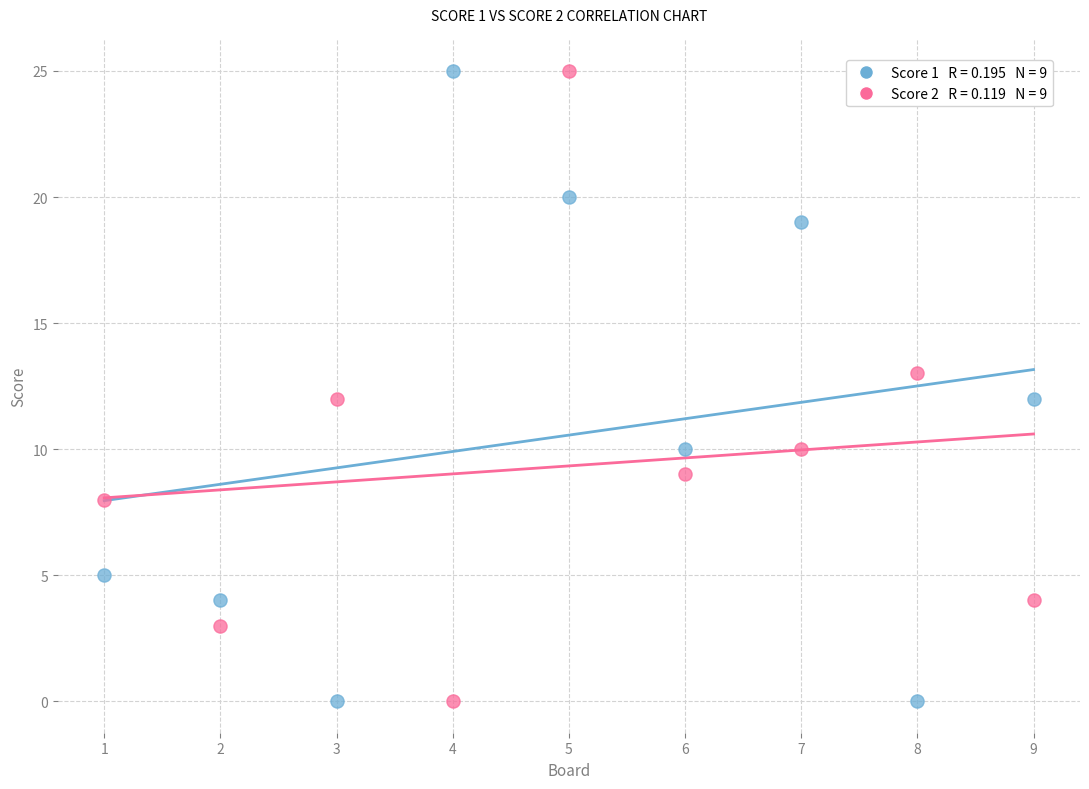

Across all data points, what is the range of Y values (max minus min)?

25